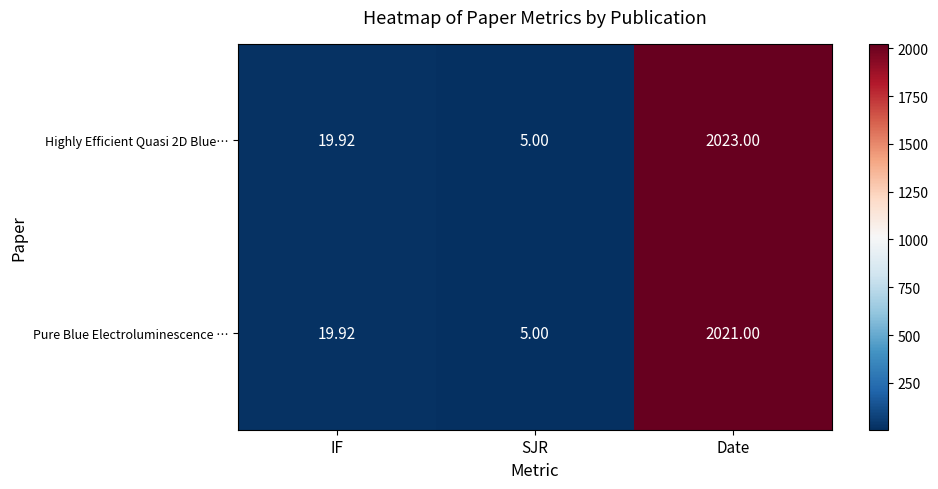

At which category does the chart reach its minimum across all series?

SJR